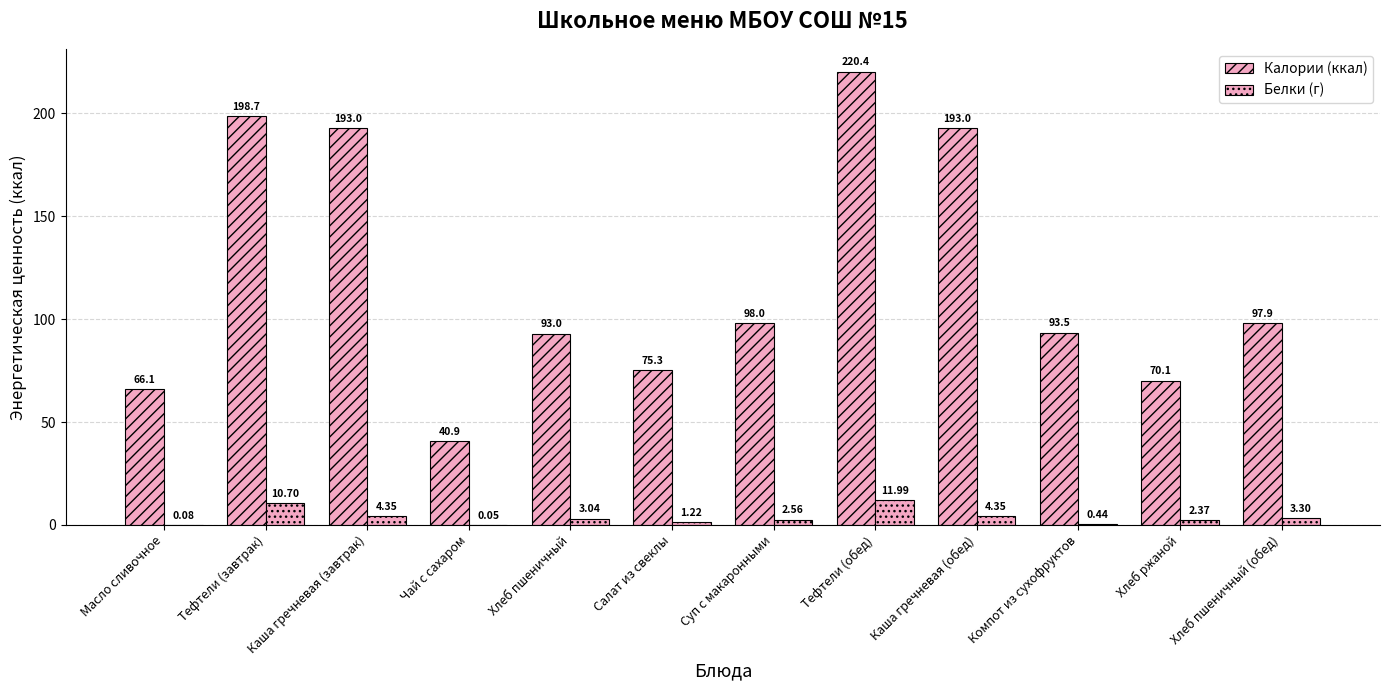

What is the sum of all Калории (ккал) values?

1440.1